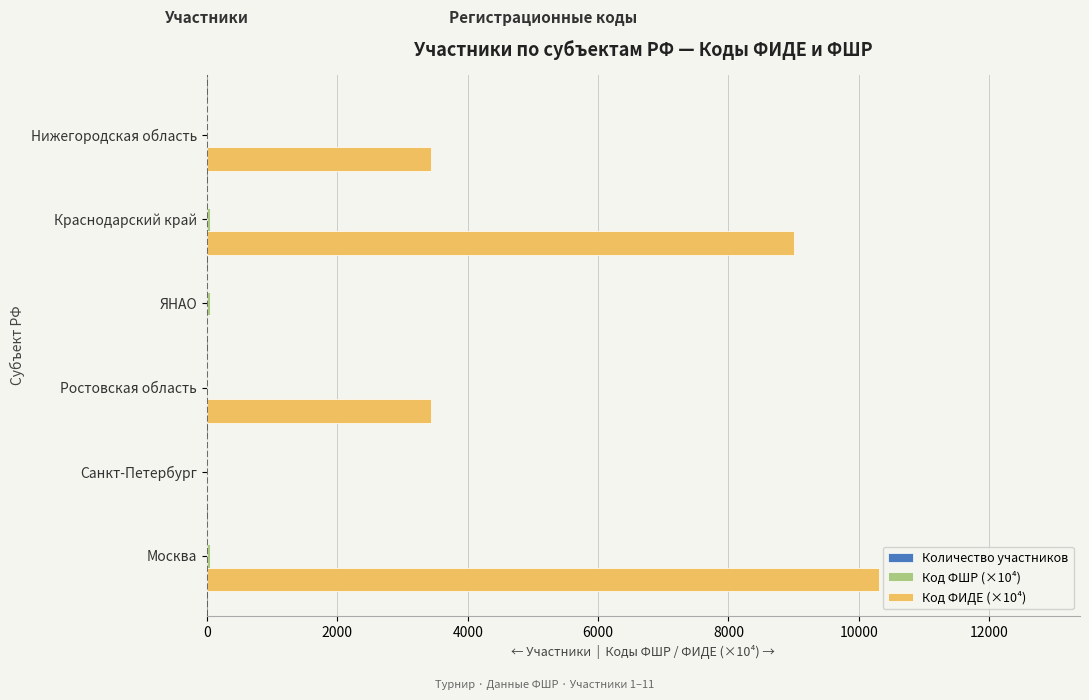

Which series has the largest total across all categories?

Код ФИДЕ (×10⁴)